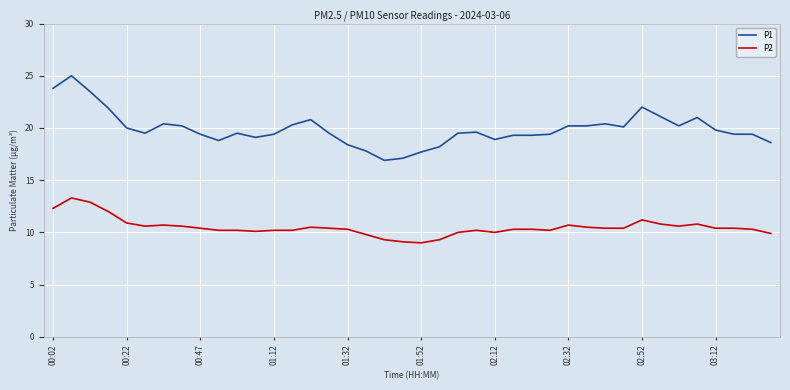

List the series in order of their overall mean, lowest first.

P2, P1